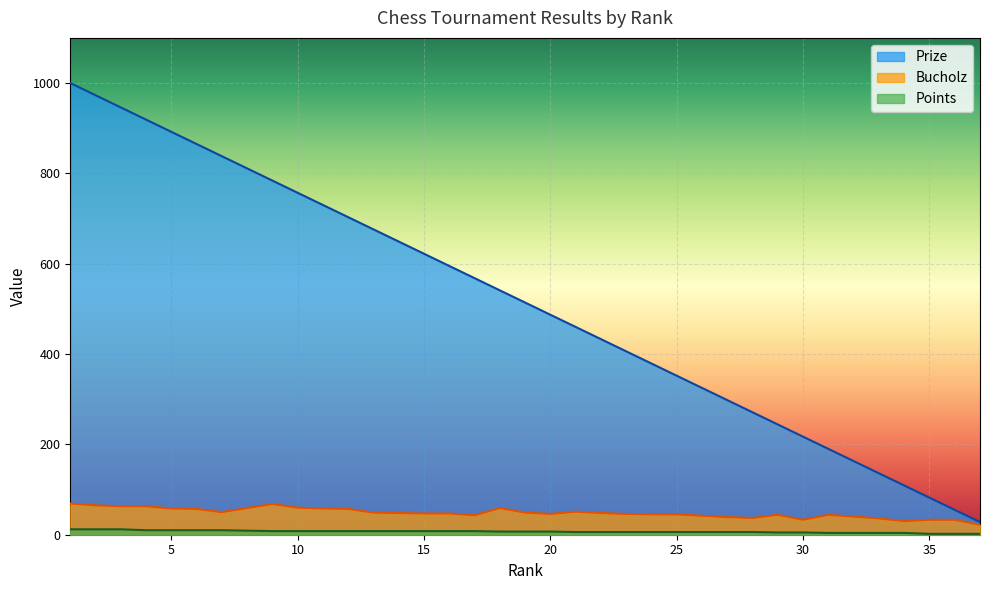

What is the sum of all Bucholz values?

1783